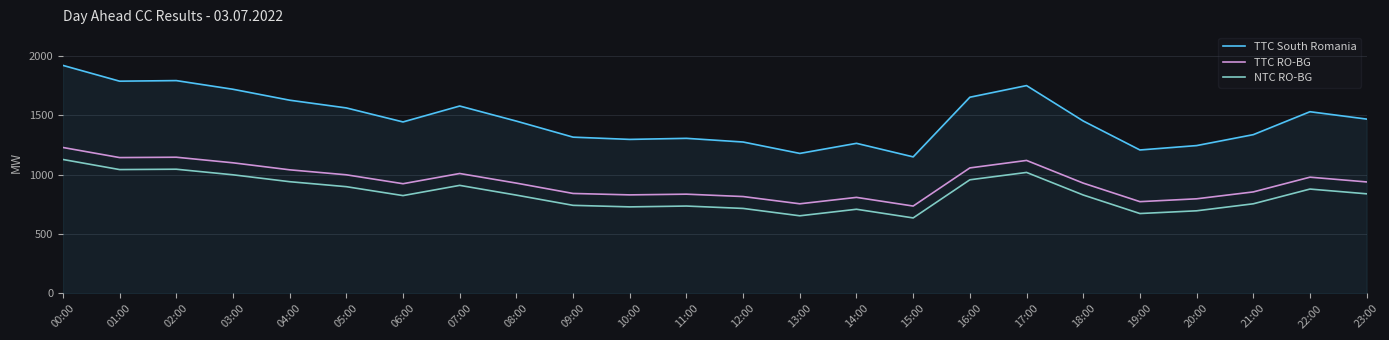

What is the difference between the maximum and second lowest values in the TTC South Romania series?

741